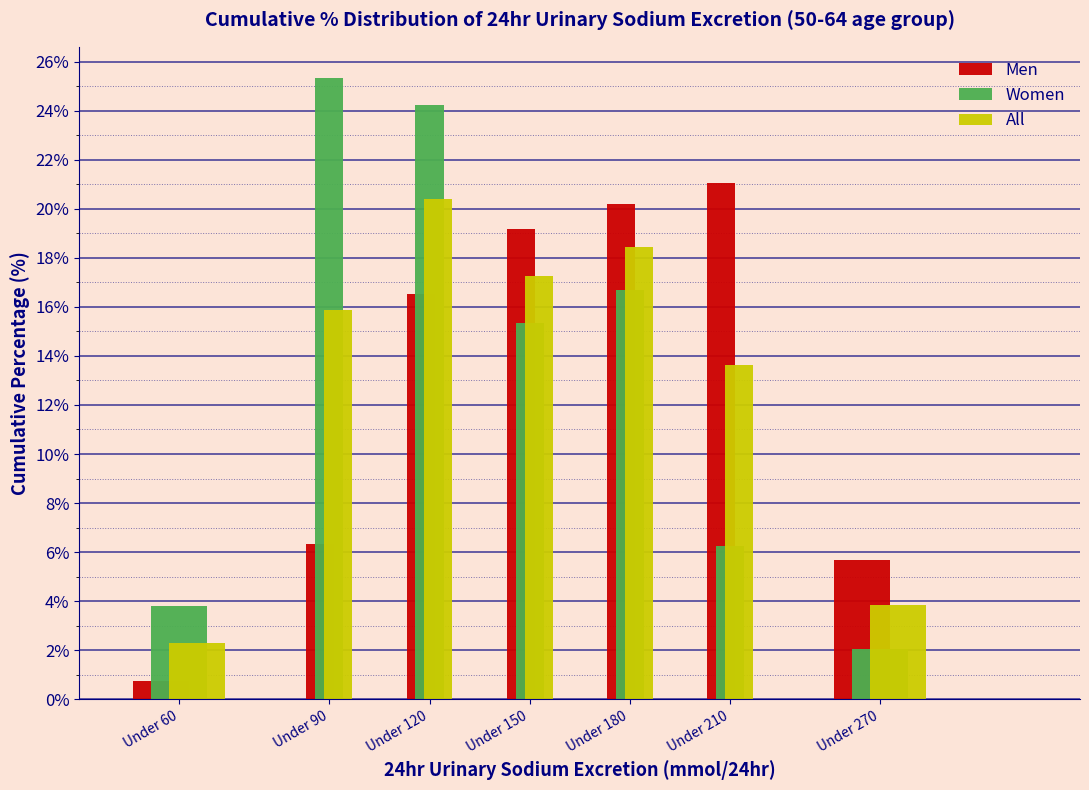

Reading left to right, what are all the values shown in this chart?

Men: 0.7	6.3	16.5	19.2	20.2	21.1	5.7
Women: 3.8	25.3	24.2	15.3	16.7	6.3	2.0
All: 2.3	15.9	20.4	17.3	18.4	13.6	3.8